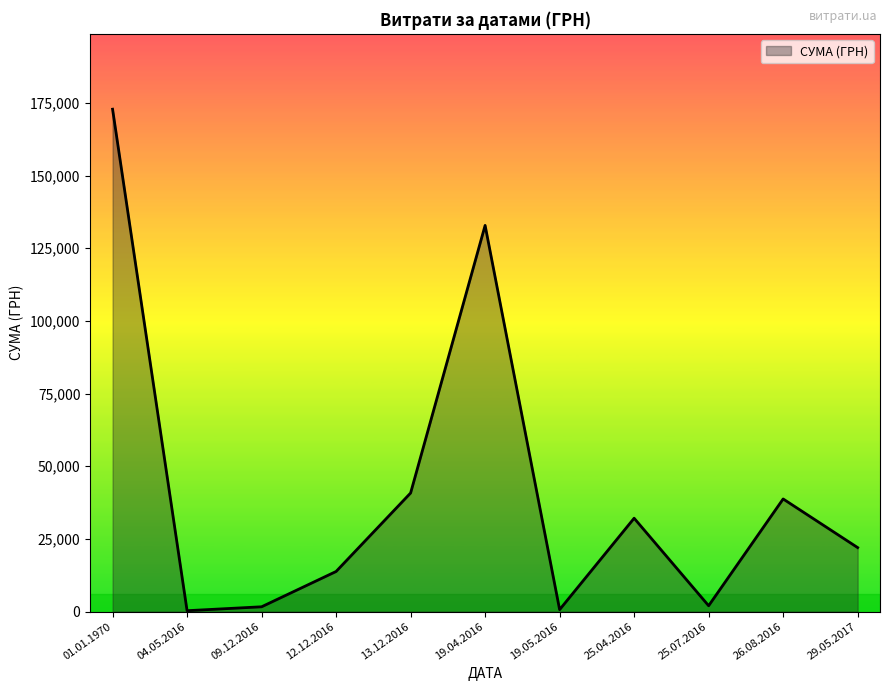

The value at 12.12.2016 is 13788.0. True or false?

True